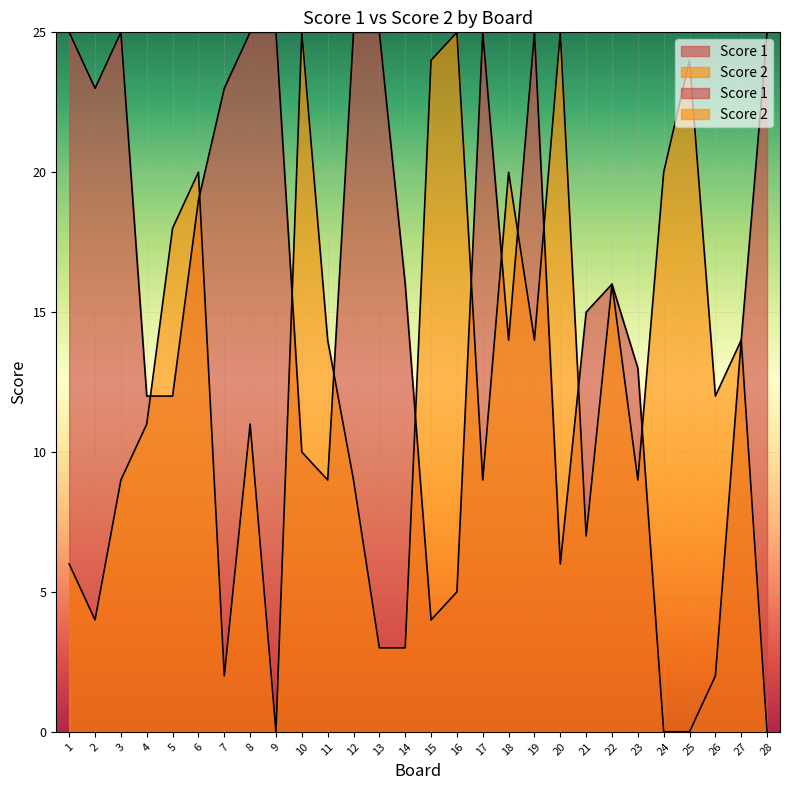

Reading right to left, transcribe all the data shown in this chart.

Score 1: 28=25	27=14	26=2	25=0	24=0	23=13	22=16	21=15	20=6	19=25	18=14	17=25	16=5	15=4	14=16	13=25	12=25	11=9	10=10	9=25	8=25	7=23	6=19	5=12	4=12	3=25	2=23	1=25
Score 2: 28=0	27=14	26=12	25=24	24=20	23=9	22=16	21=7	20=25	19=14	18=20	17=9	16=25	15=24	14=3	13=3	12=9	11=14	10=25	9=0	8=11	7=2	6=20	5=18	4=11	3=9	2=4	1=6